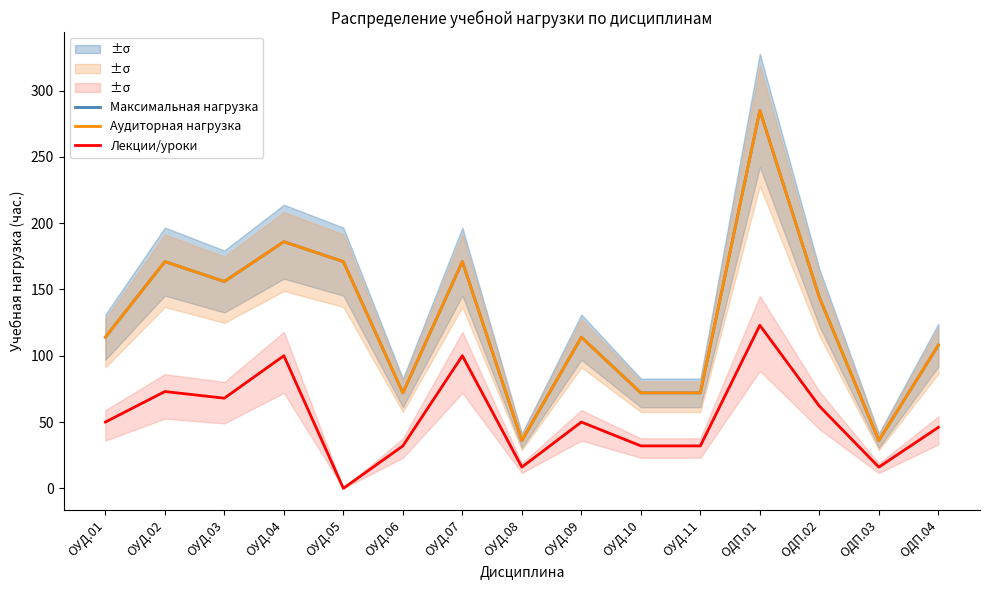

What is the difference between the Лекции/уроки values at ОУД.09 and ОДП.02?

12